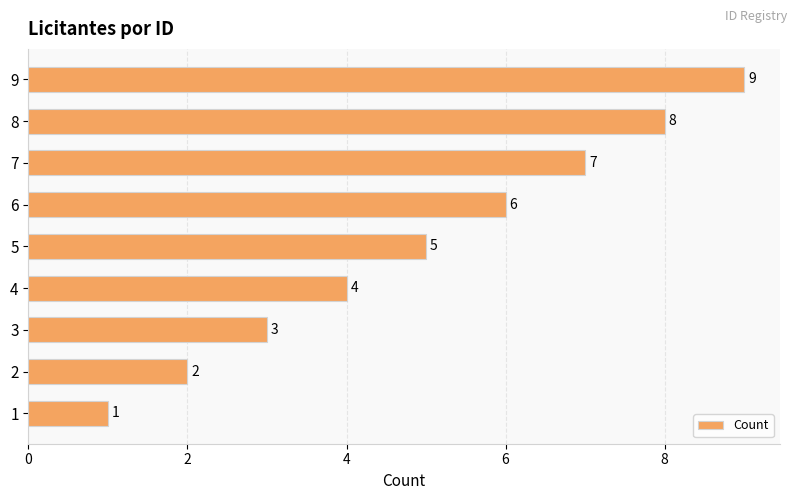

How many bars are there in total?

9